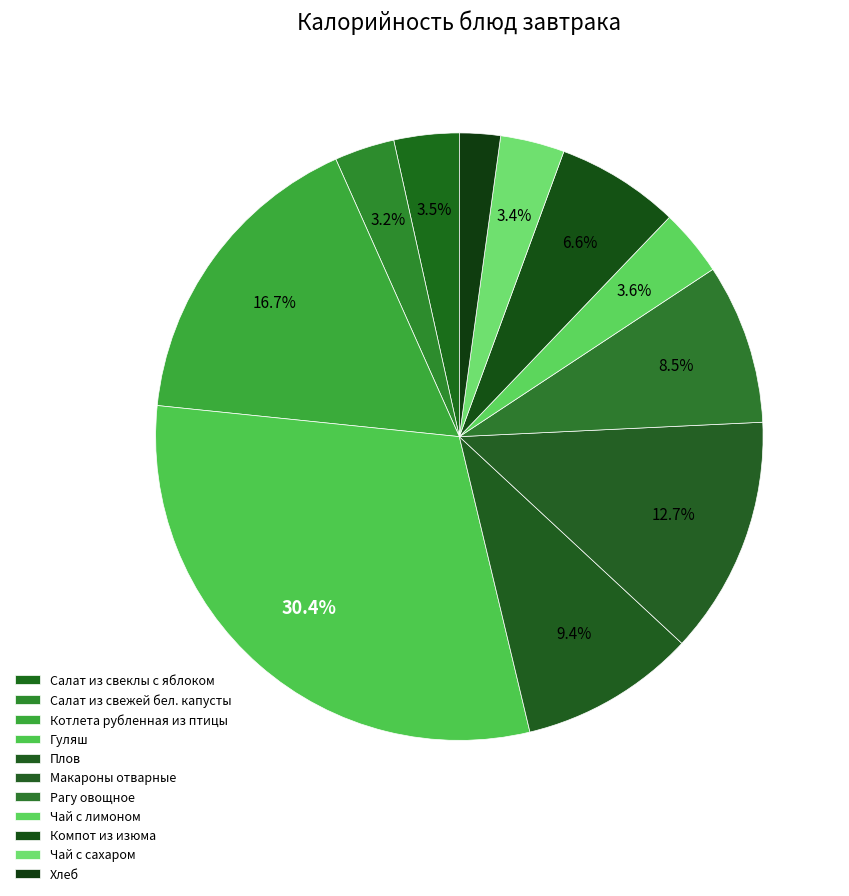

What percentage is NOT represented by Чай с сахаром?

96.6%